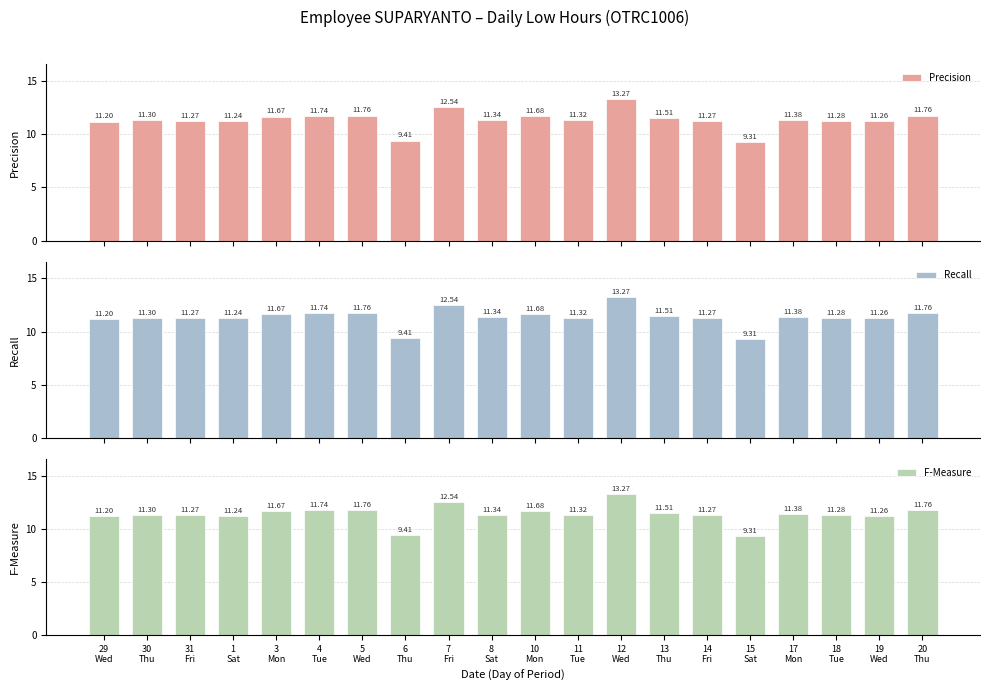

Reading left to right, list all the values displayed in this chart.

Precision: 11.2	11.3	11.3	11.2	11.7	11.7	11.8	9.4	12.5	11.3	11.7	11.3	13.3	11.5	11.3	9.3	11.4	11.3	11.3	11.8
Recall: 11.2	11.3	11.3	11.2	11.7	11.7	11.8	9.4	12.5	11.3	11.7	11.3	13.3	11.5	11.3	9.3	11.4	11.3	11.3	11.8
F-Measure: 11.2	11.3	11.3	11.2	11.7	11.7	11.8	9.4	12.5	11.3	11.7	11.3	13.3	11.5	11.3	9.3	11.4	11.3	11.3	11.8